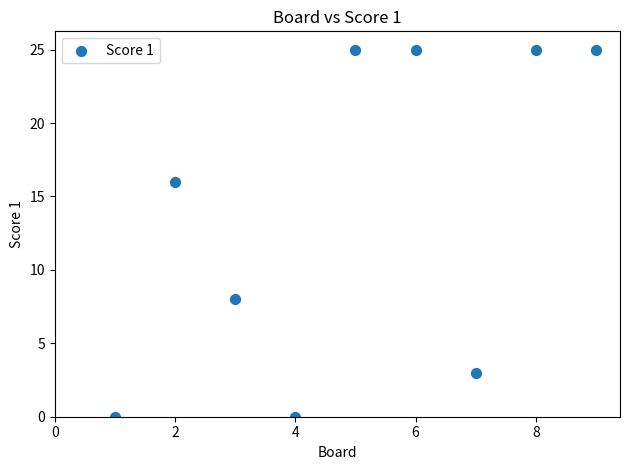

What is the range of Y values (max minus min)?

25